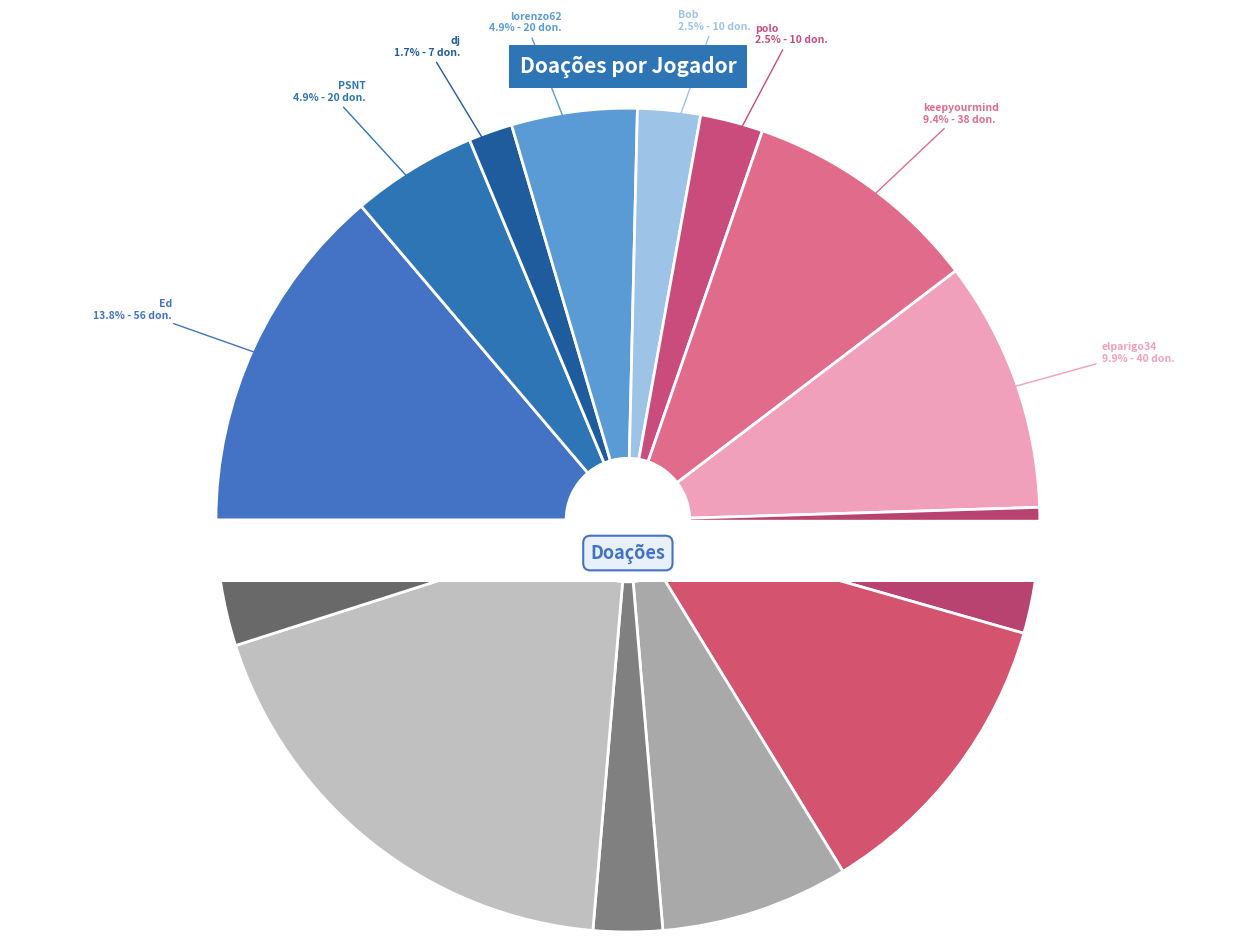

What is the largest slice in the pie chart?

simon